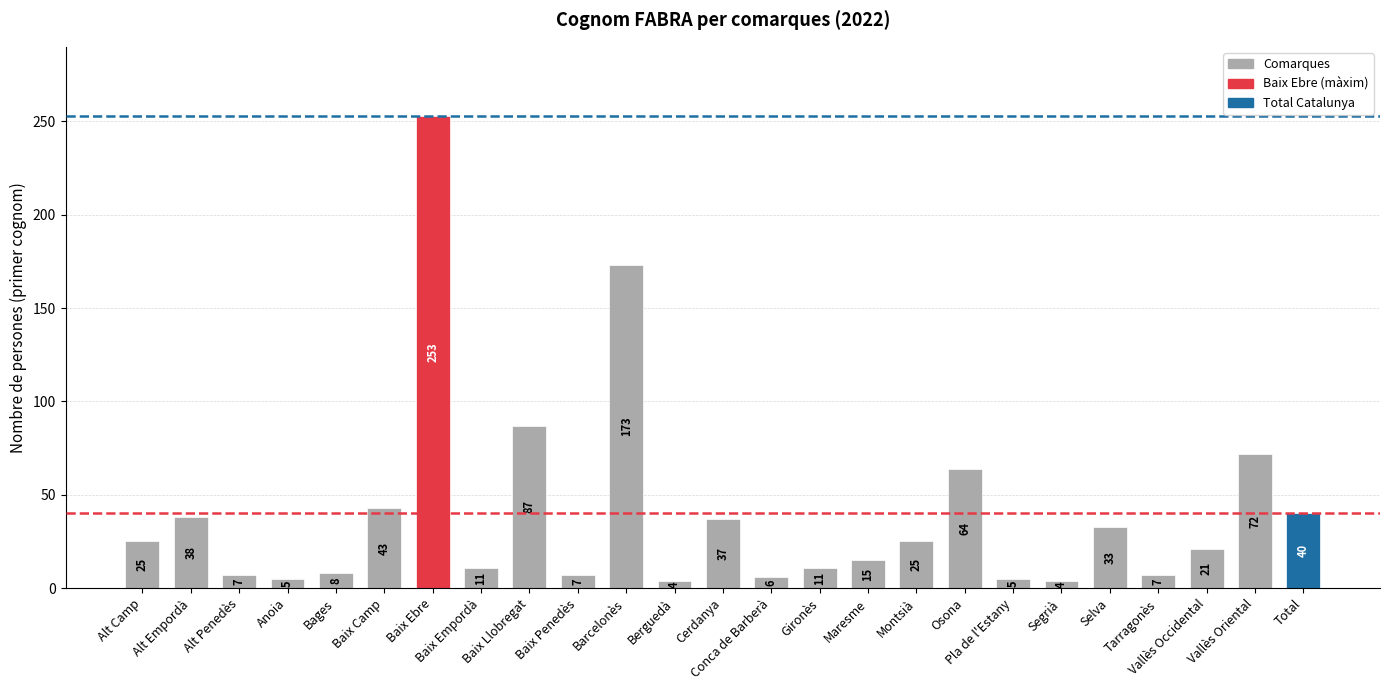

Reading left to right, extract all data points from this chart.

Alt Camp=25	Alt Empordà=38	Alt Penedès=7	Anoia=5	Bages=8	Baix Camp=43	Baix Ebre=253	Baix Empordà=11	Baix Llobregat=87	Baix Penedès=7	Barcelonès=173	Berguedà=4	Cerdanya=37	Conca de Barberà=6	Gironès=11	Maresme=15	Montsià=25	Osona=64	Pla de l'Estany=5	Segrià=4	Selva=33	Tarragonès=7	Vallès Occidental=21	Vallès Oriental=72	Total=40